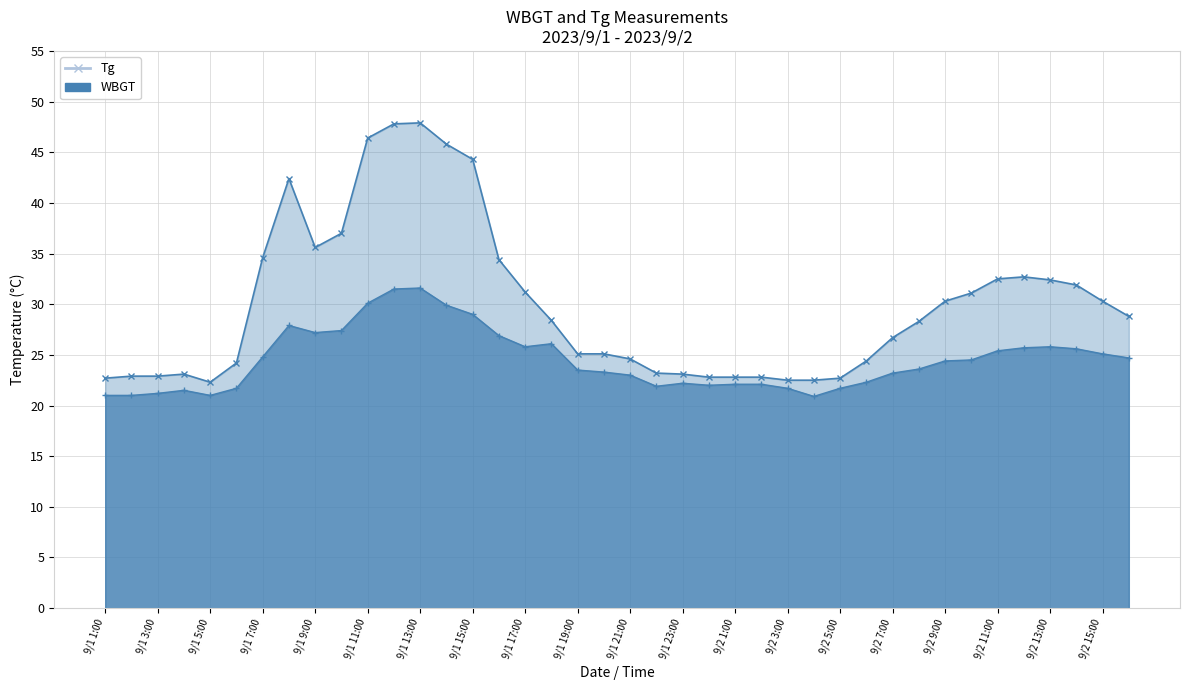

At which label does Tg first exceed 28?

9/1 7:00